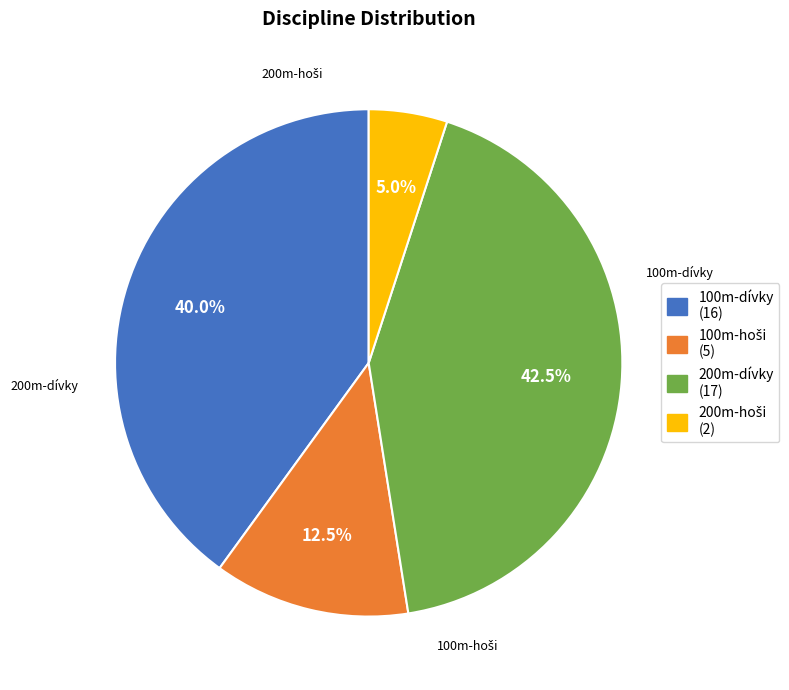

Does any single category account for the majority?

No